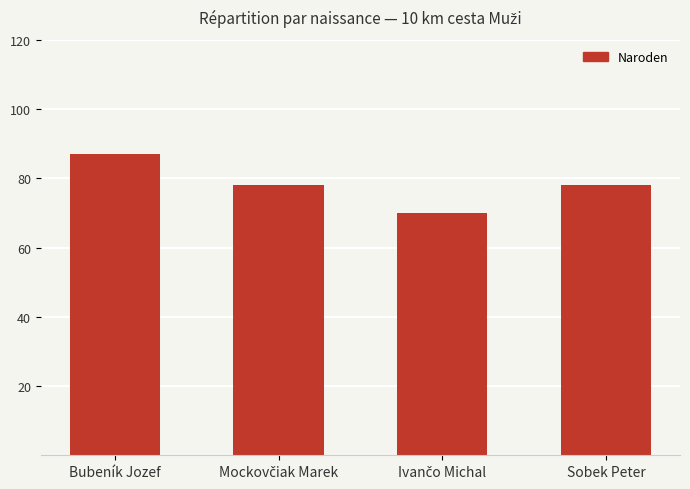

Between Bubeník Jozef and Sobek Peter, which is larger?

Bubeník Jozef